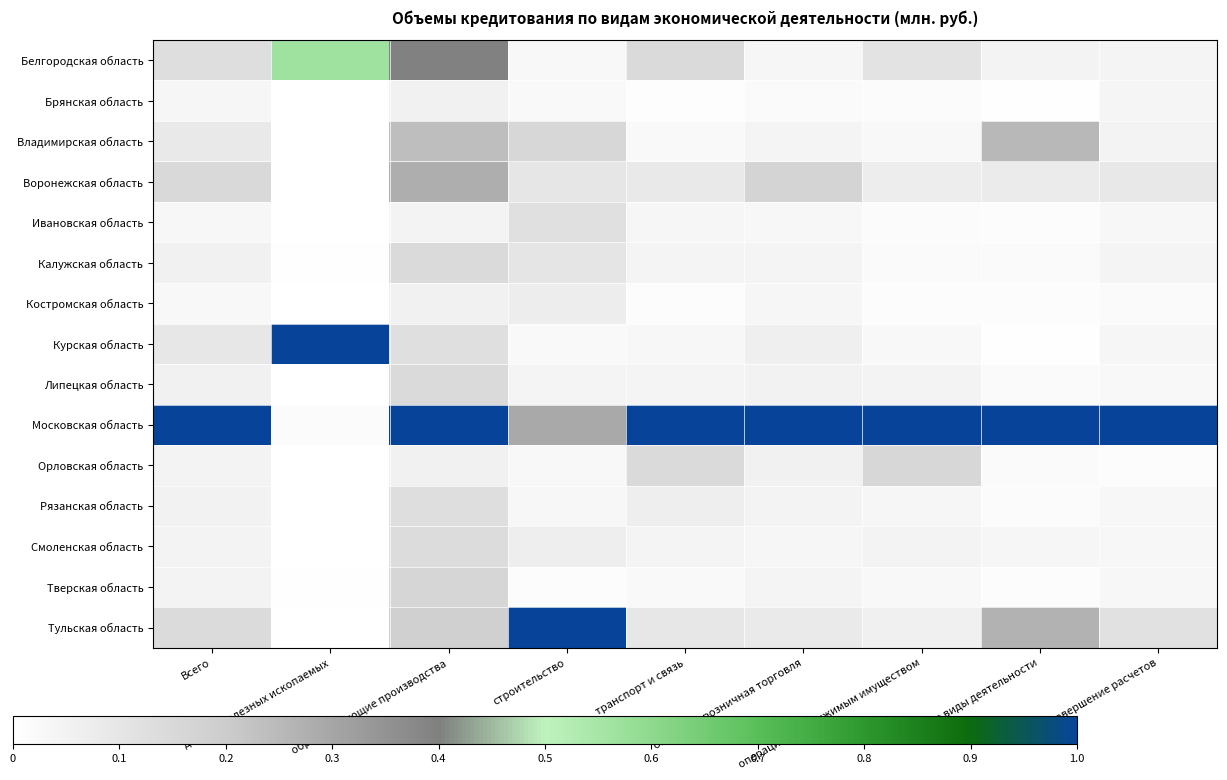

At оптовая и розничная торговля, list the series in order from smallest to largest.

Брянская область, Ивановская область, Смоленская область, Белгородская область, Костромская область, Калужская область, Владимирская область, Тверская область, Рязанская область, Липецкая область, Орловская область, Курская область, Тульская область, Воронежская область, Московская область